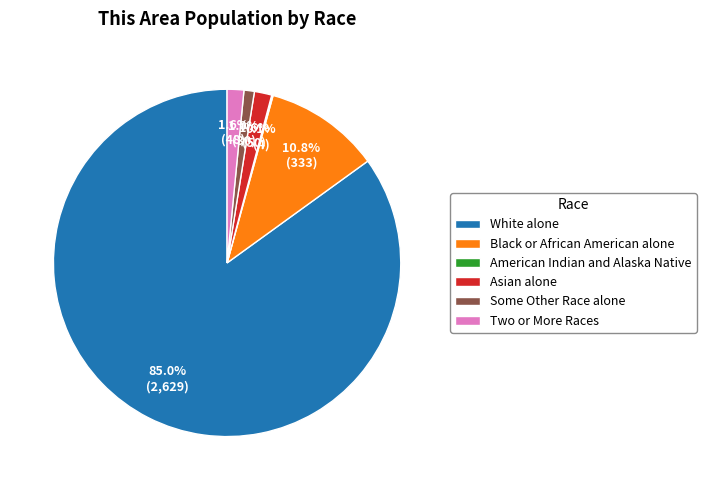

What is the largest slice in the pie chart?

White alone